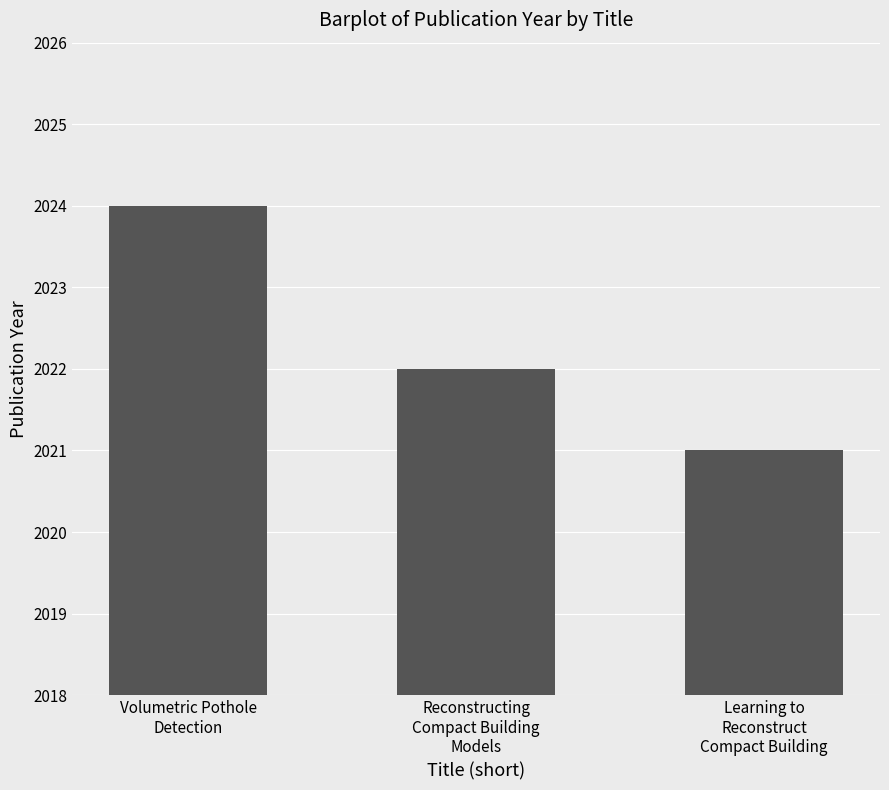

What is the change in value from Reconstructing
Compact Building
Models to Learning to
Reconstruct
Compact Building?

-1